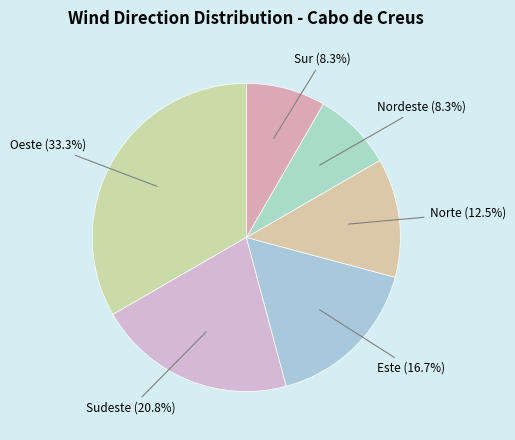

What is the smallest slice in the pie chart?

Nordeste